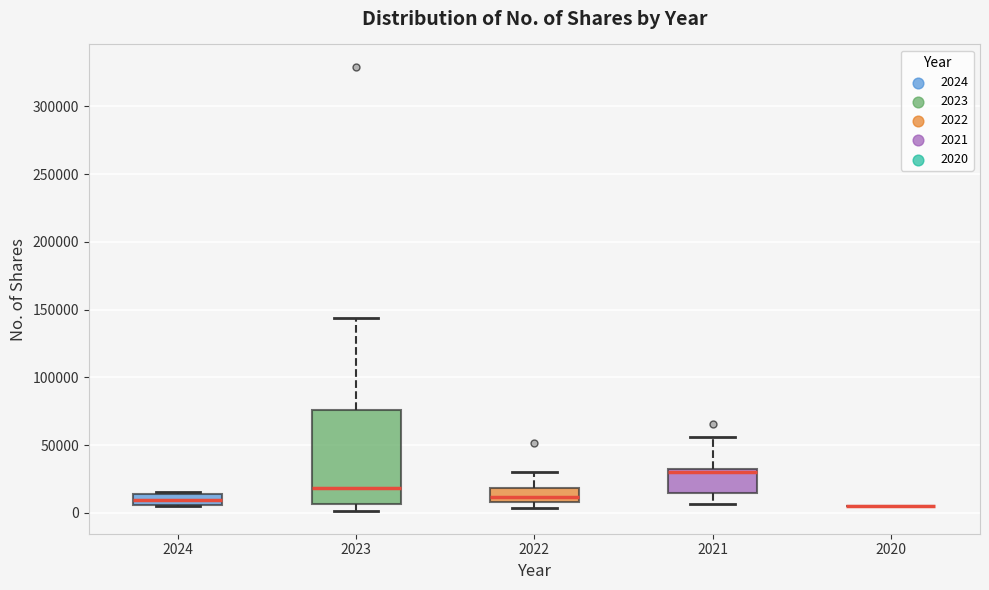

Where is the upper edge of the box at x = 2022 on the y-axis? The values are not printed on the chart, so give them approximately, as read against the axis.

20000